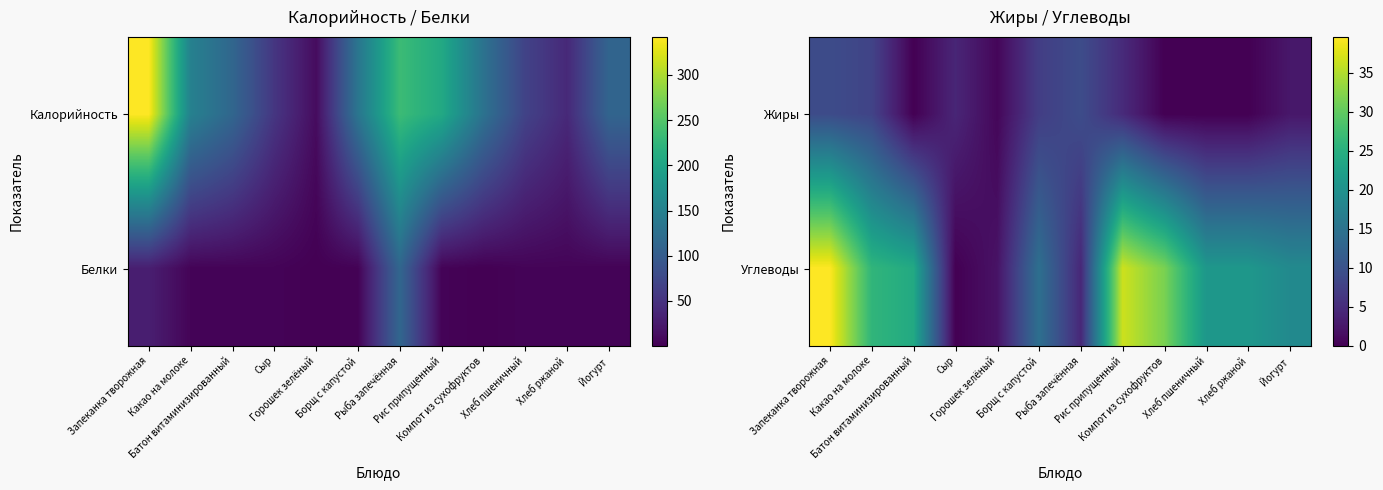

What is the difference between the Жиры values at Компот из сухофруктов and Запеканка творожная?

9.1